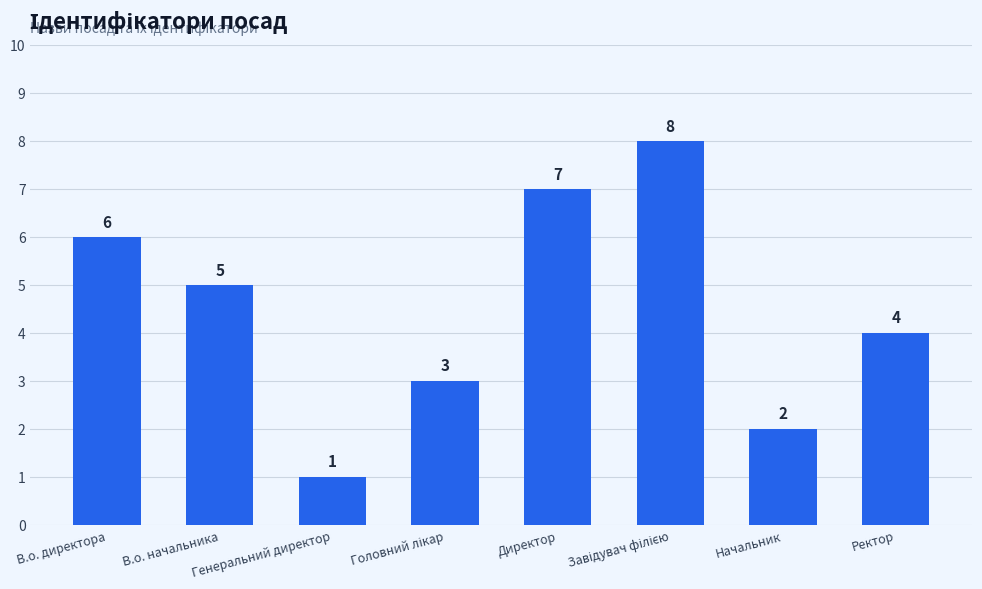

What is the change in value from В.о. начальника to Начальник?

-3